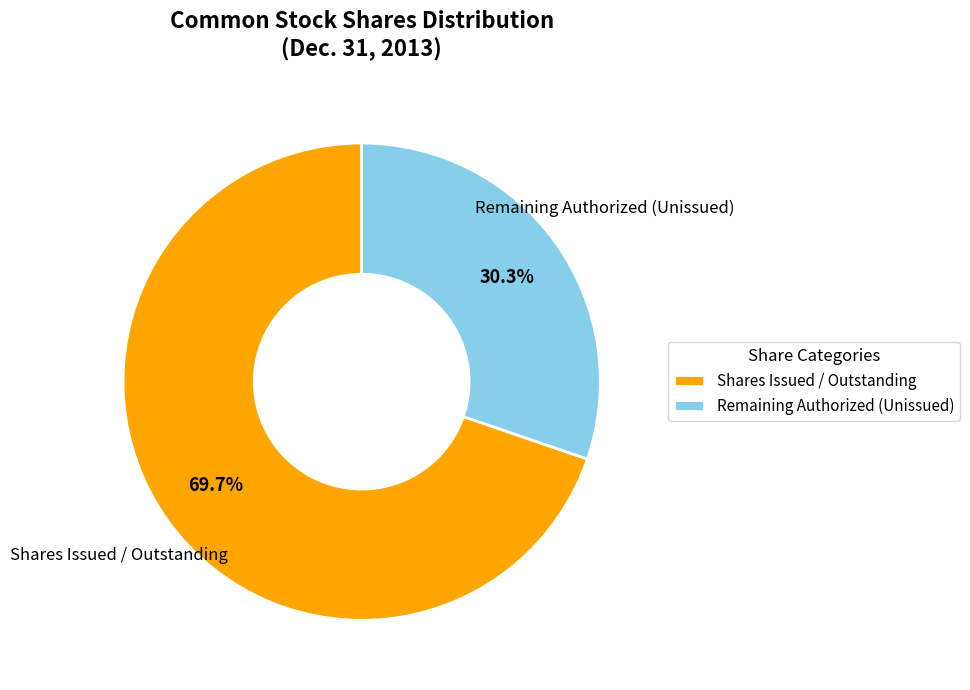

Which slice is the smallest?

Remaining Authorized (Unissued)